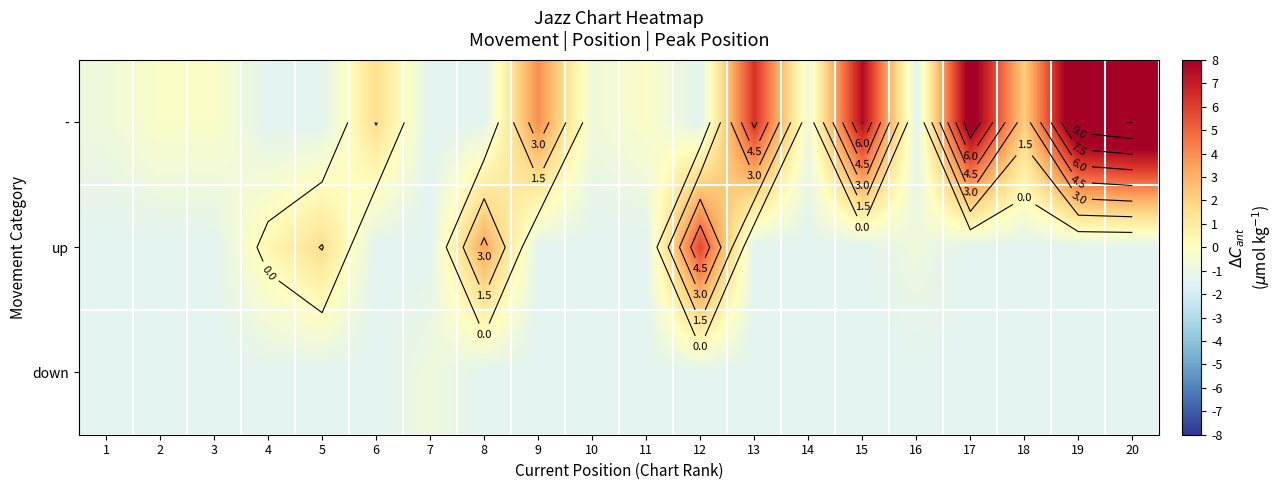

The down series shows -1.4 at 5. True or false?

True